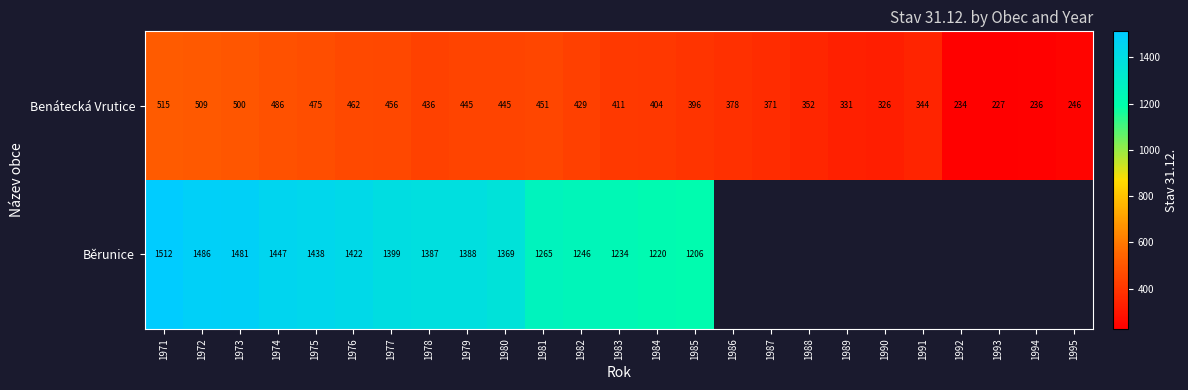

At which category is the sum across all series the highest?

1971